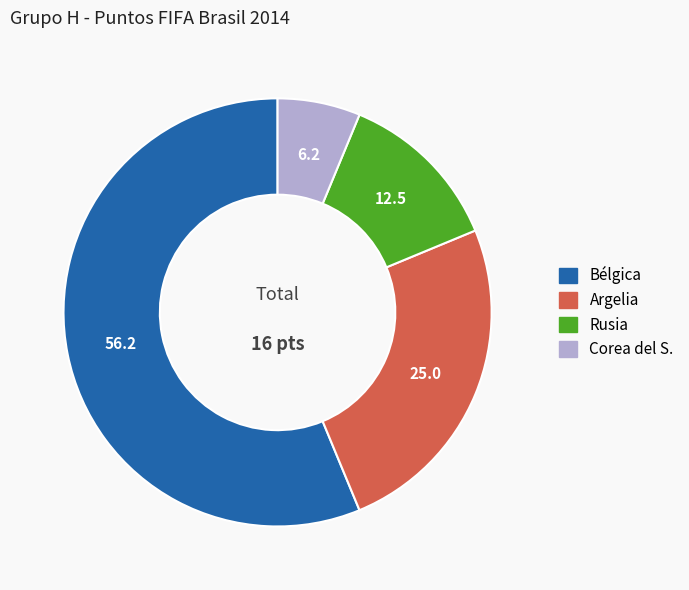

Is the sum of Bélgica and Rusia greater than half?

Yes